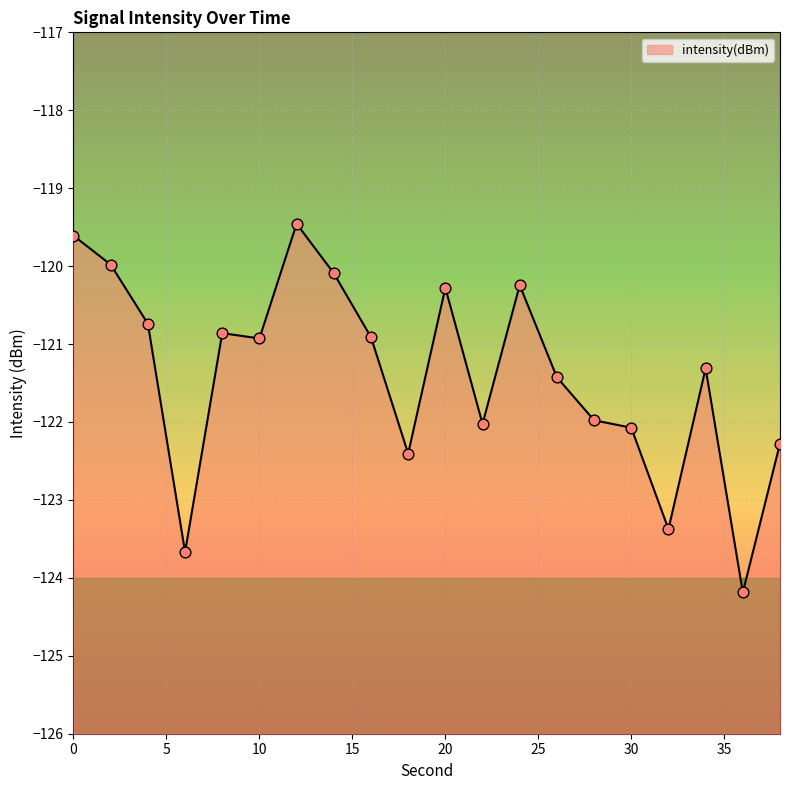

What is the change in value from 6 to 38?

+1.4